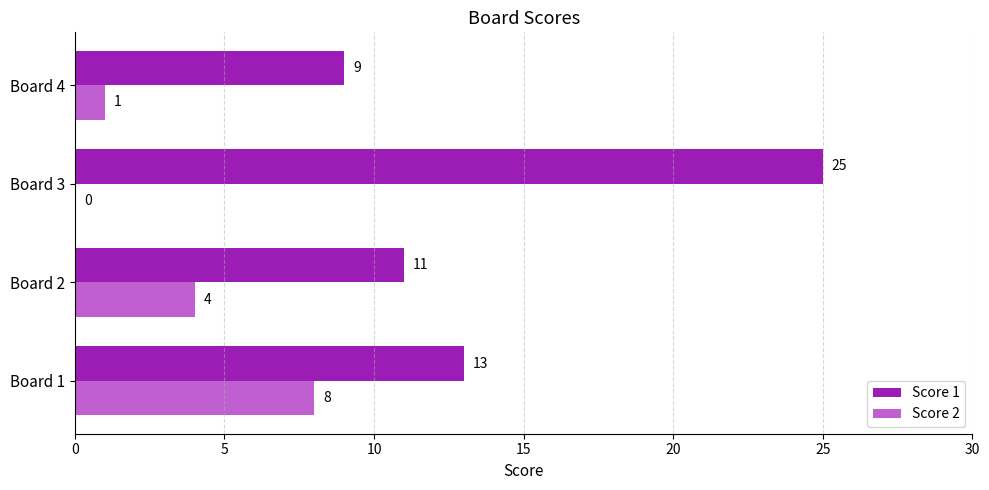

True or false: Score 1 has a value of 13 at Board 1.

True